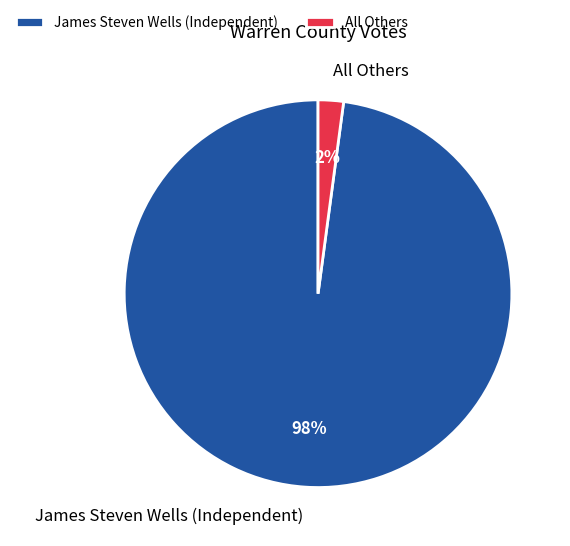

To the nearest percent, what is the average slice percentage?

50%